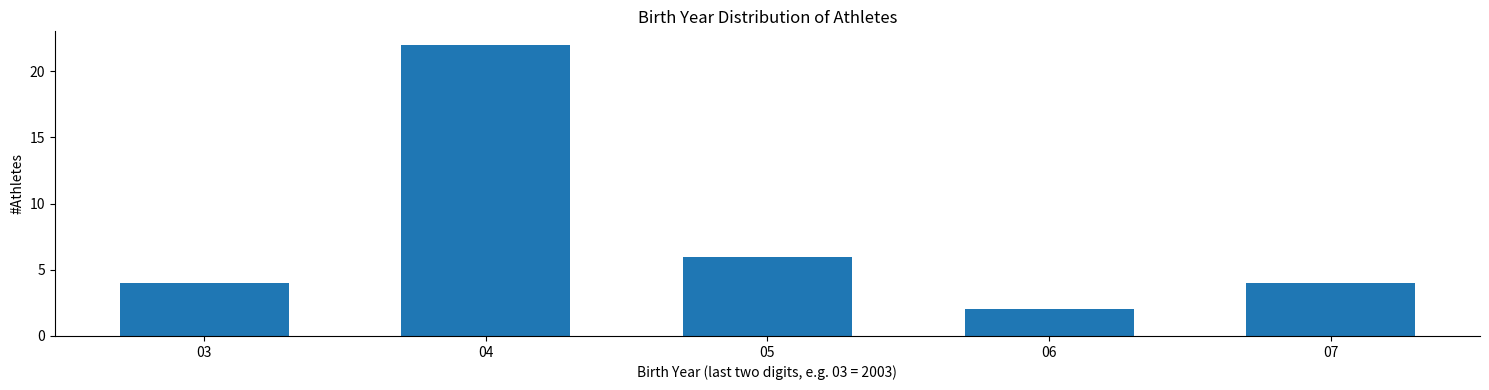

Reading left to right, extract all data points from this chart.

03=4	04=22	05=6	06=2	07=4